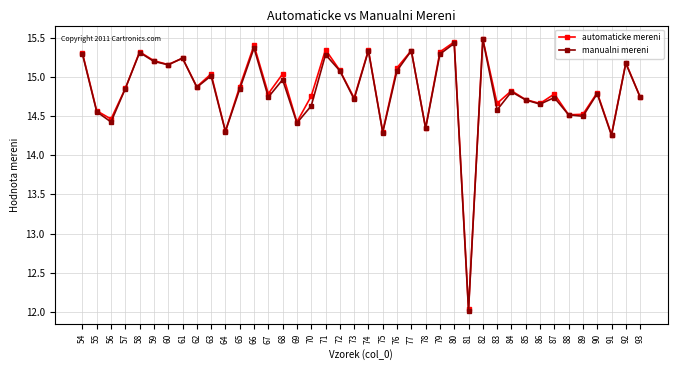

True or false: automaticke mereni has a value of 3.1 at 65.

False